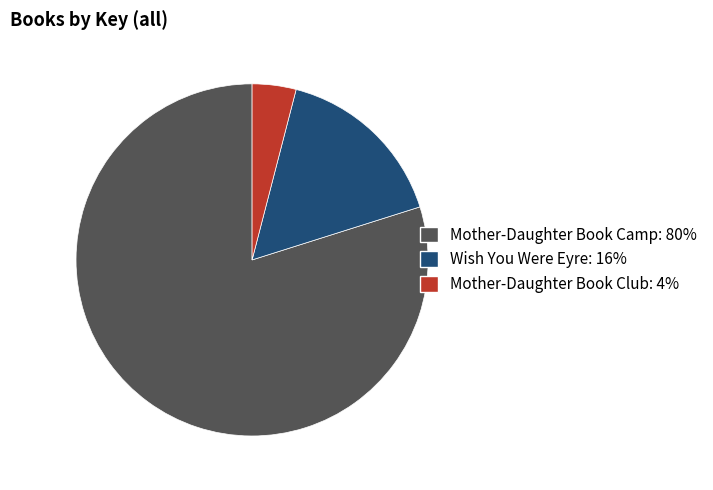

Combined, what portion of the pie is Mother-Daughter Book Club and Wish You Were Eyre?

20.1%